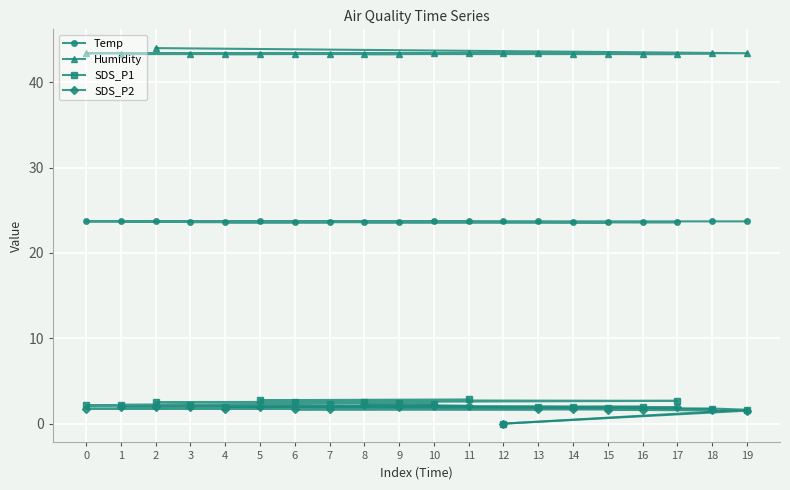

What is the sum of all Humidity values?

867.4